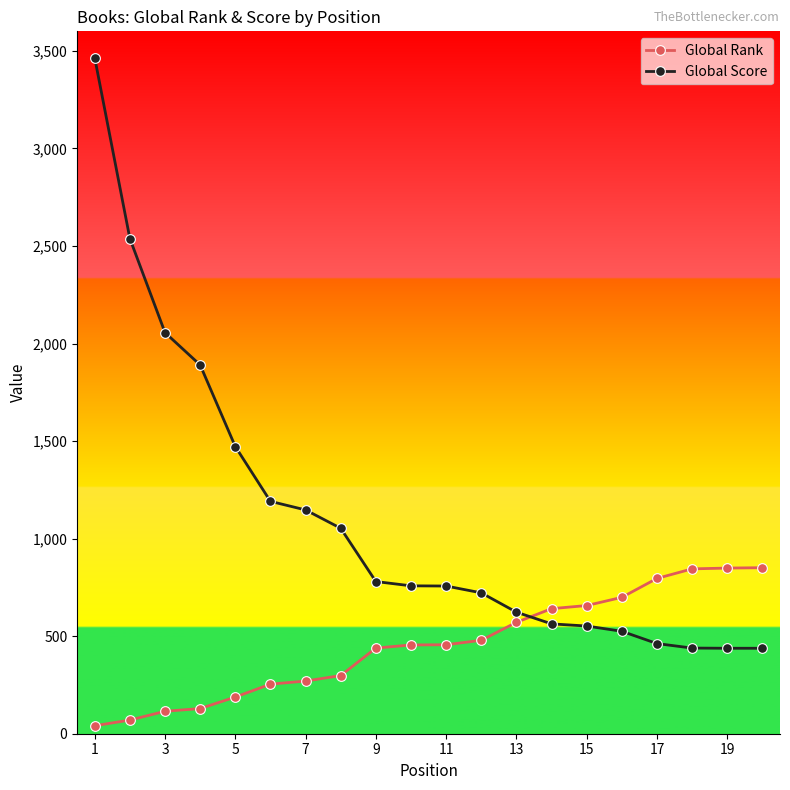

Rank the series by their average value, from highest to lowest.

Global Score, Global Rank